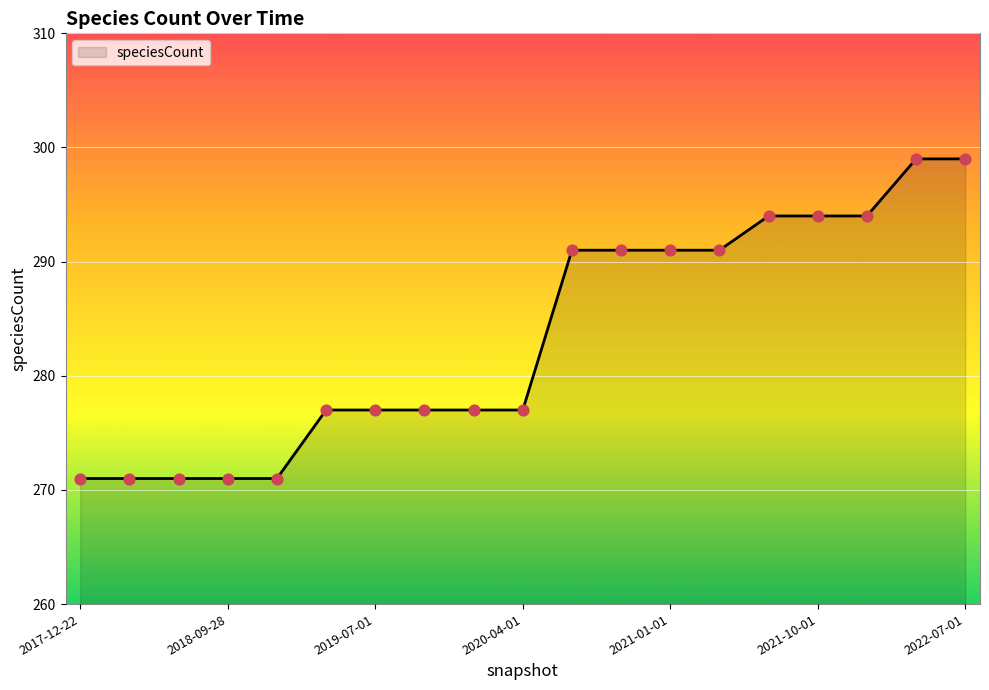

What is the greatest value displayed?

299